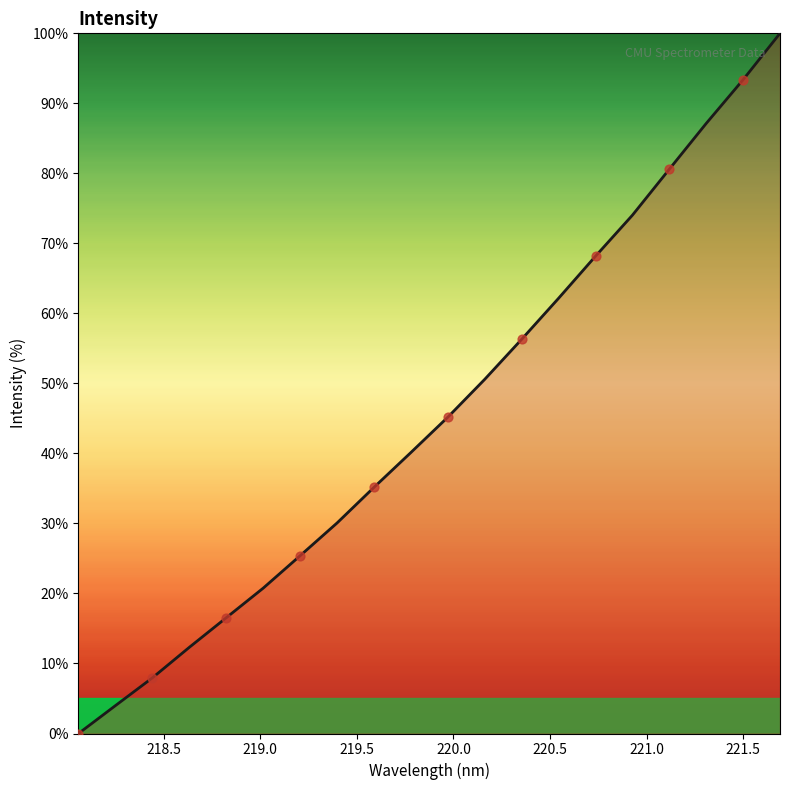

What is the difference between the maximum and minimum values?

100.0